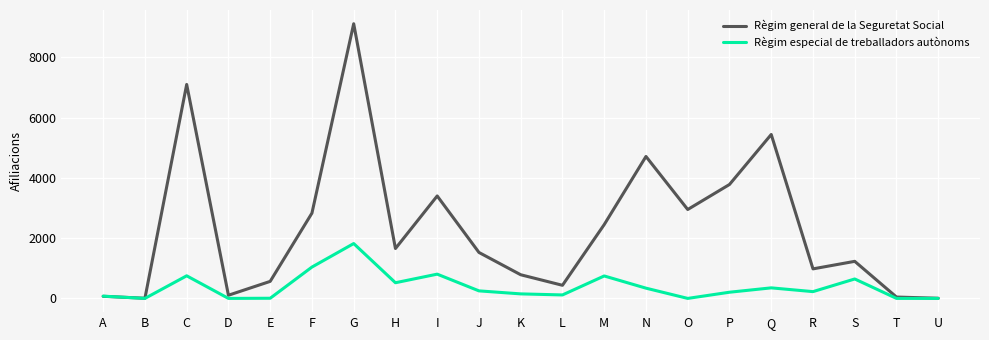

Is this an area chart (filled region under the line)?

No